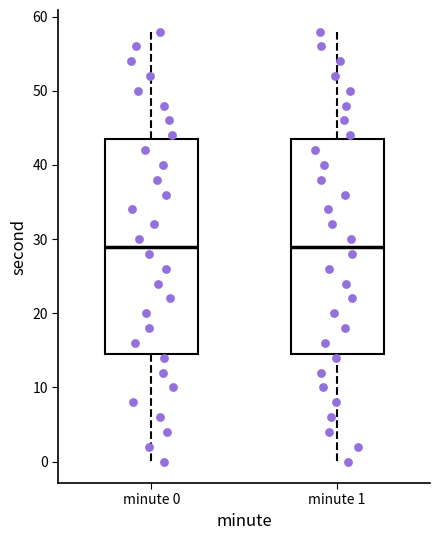

Reading left to right, read every box against the y-axis: the position of its median line, the range the box covers, and the ends of its whiskers. The values are not printed on the chart, so give them approximately, as read against the axis.

minute 0: median 29, box 15 to 44, whiskers 0 to 58
minute 1: median 29, box 15 to 44, whiskers 0 to 58